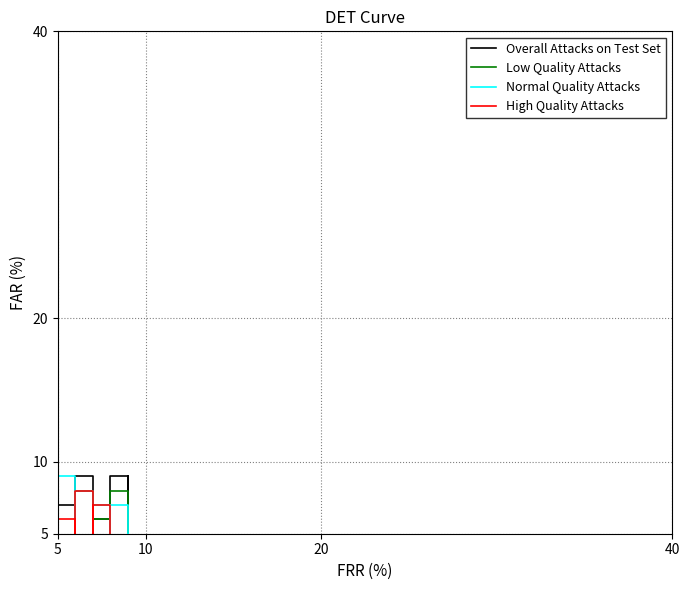

How many times do Overall Attacks on Test Set and Low Quality Attacks cross each other?

6